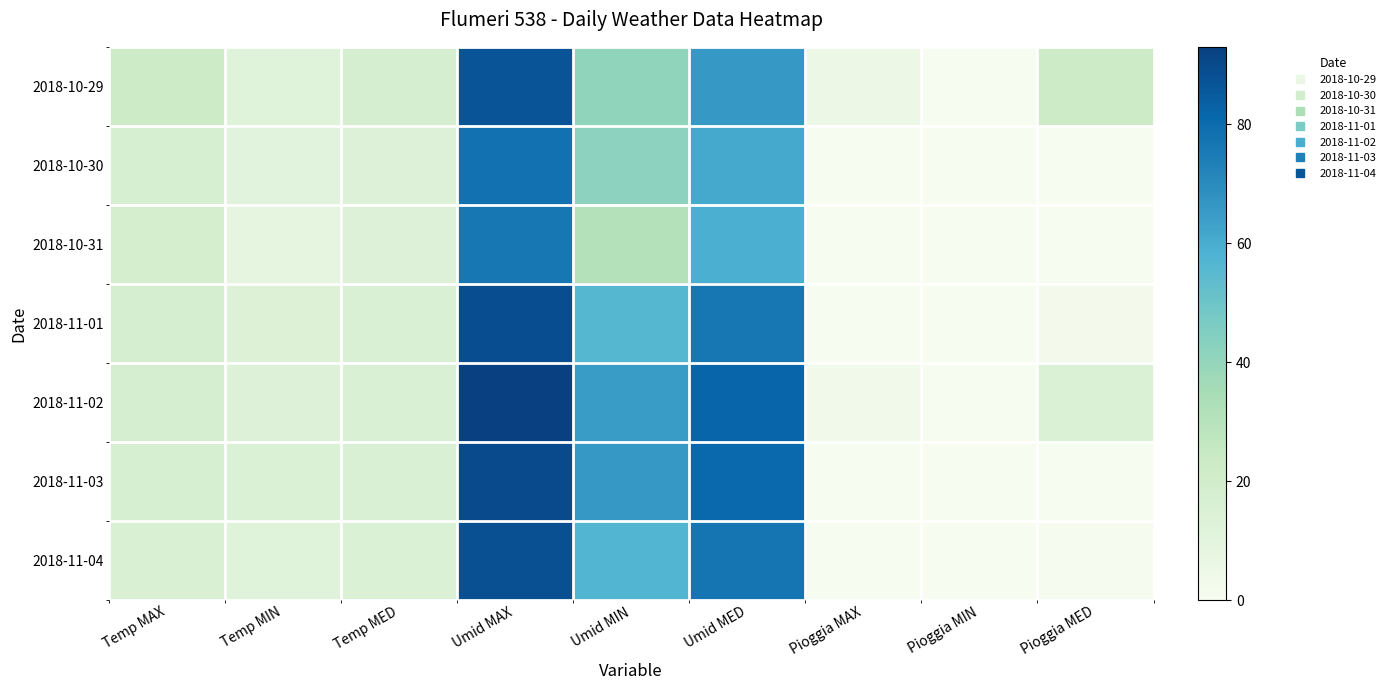

Rank the series by their maximum value, from highest to lowest.

2018-11-02, 2018-11-03, 2018-11-01, 2018-11-04, 2018-10-29, 2018-10-30, 2018-10-31